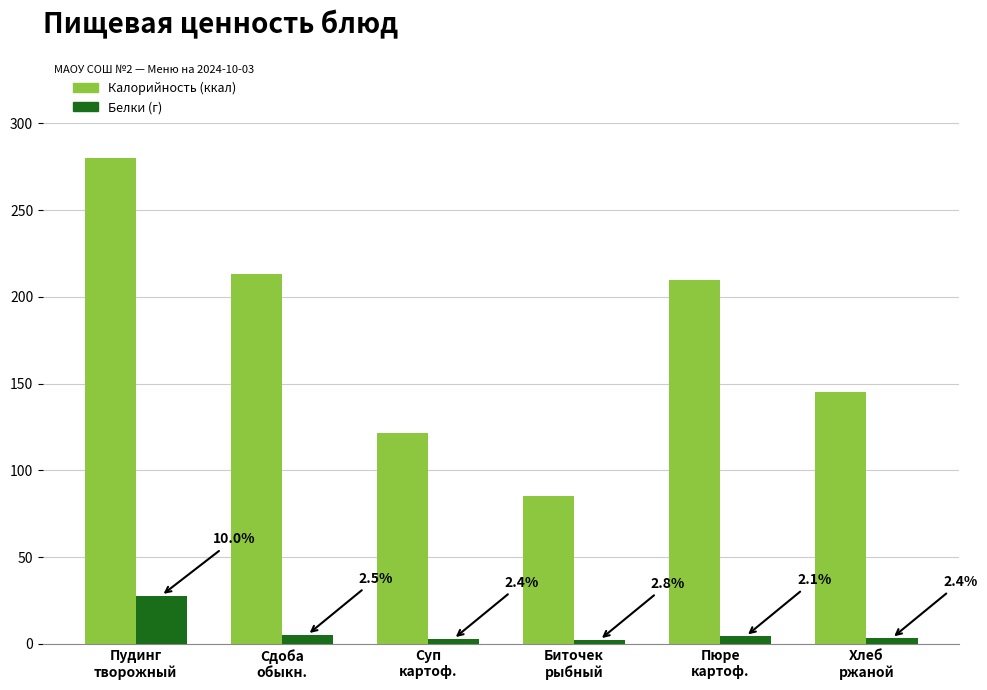

How many groups of bars are there?

6